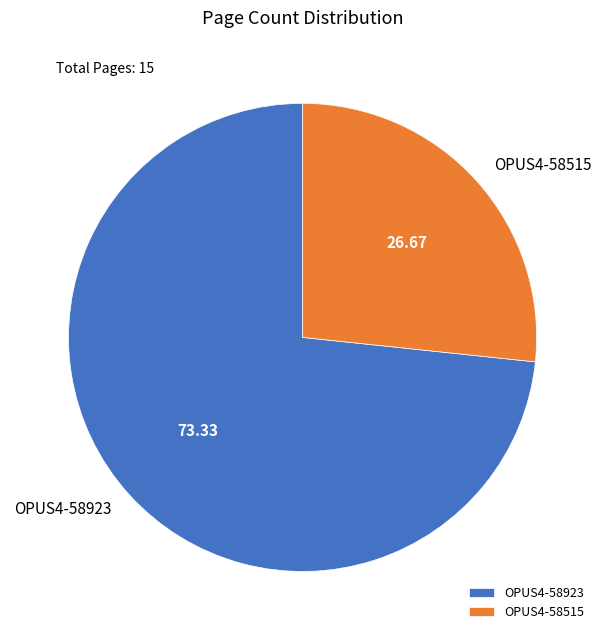

Do OPUS4-58515 and OPUS4-58923 together represent more than half of the pie?

Yes